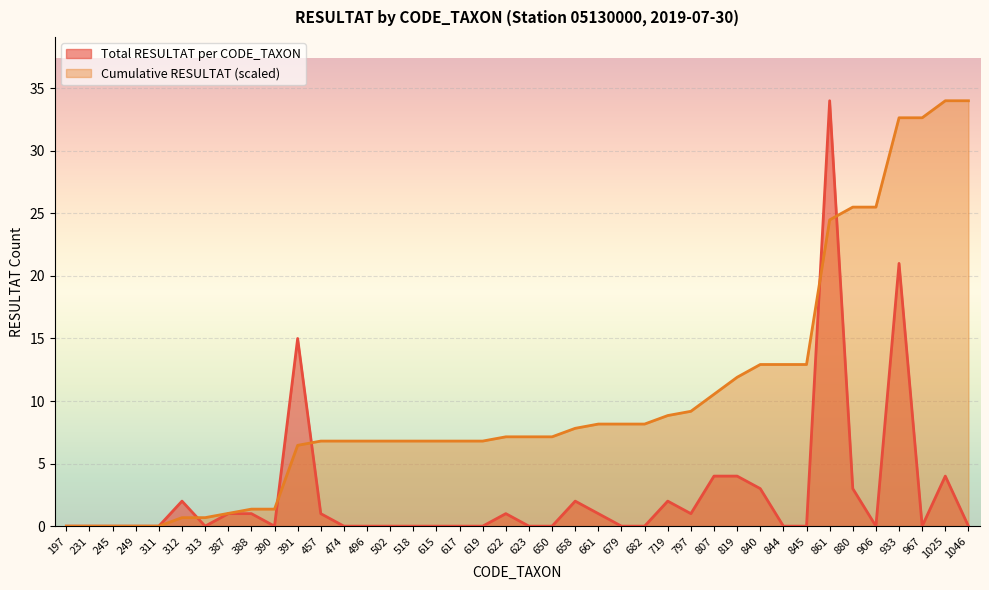

Between 906 and 518, which is larger?

906